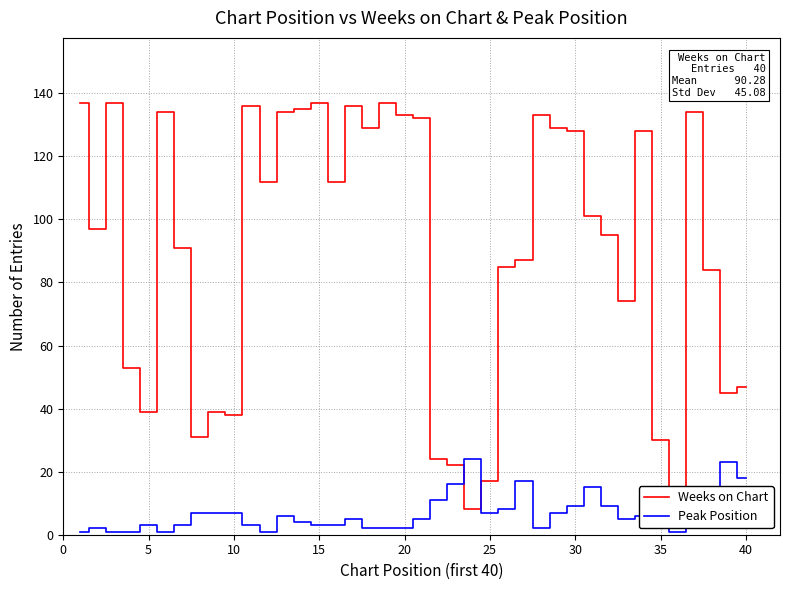

What is the maximum value shown in the chart?

137